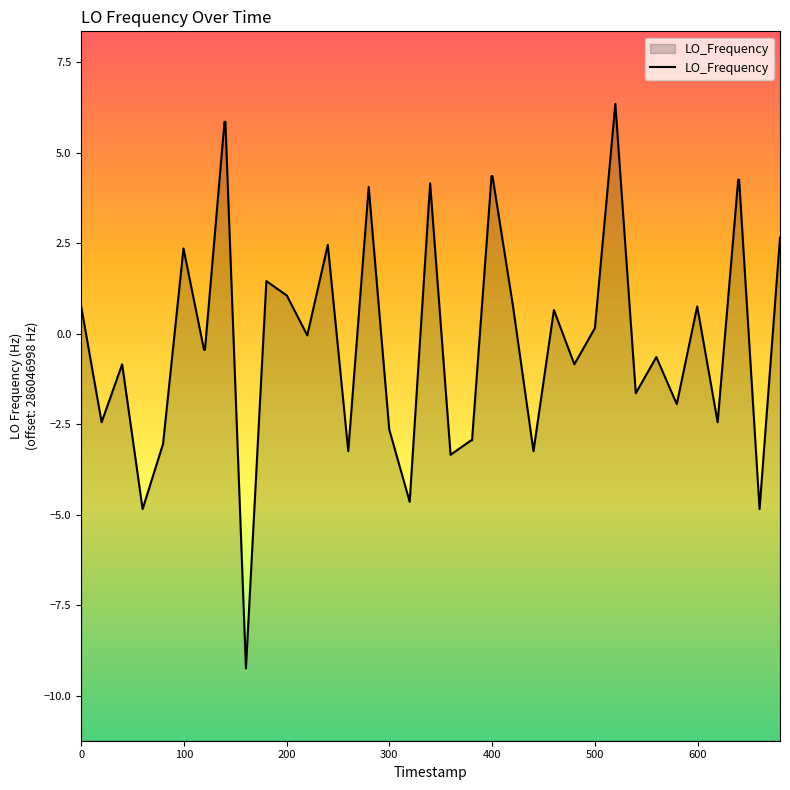

What is the smallest value displayed?

-9.2